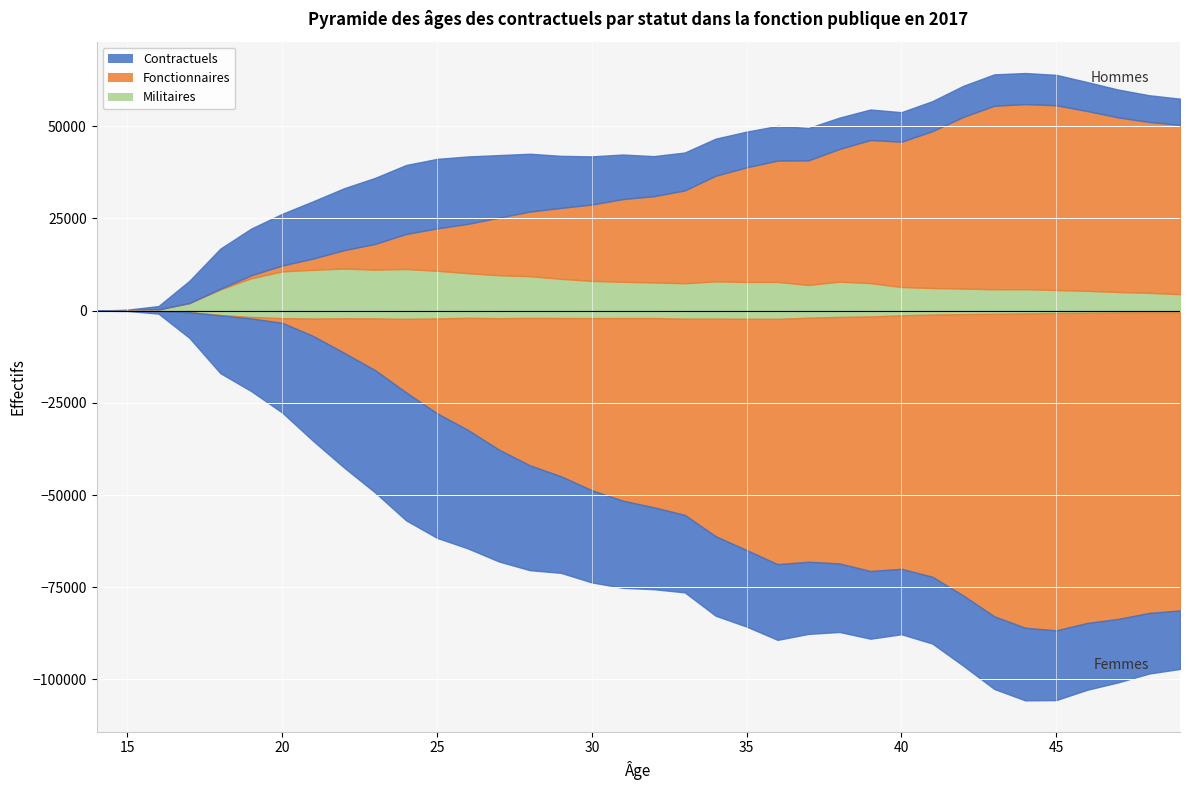

Is the value of F (Contractuels) at 20 greater than the value of M (Militaires) at 26?

No